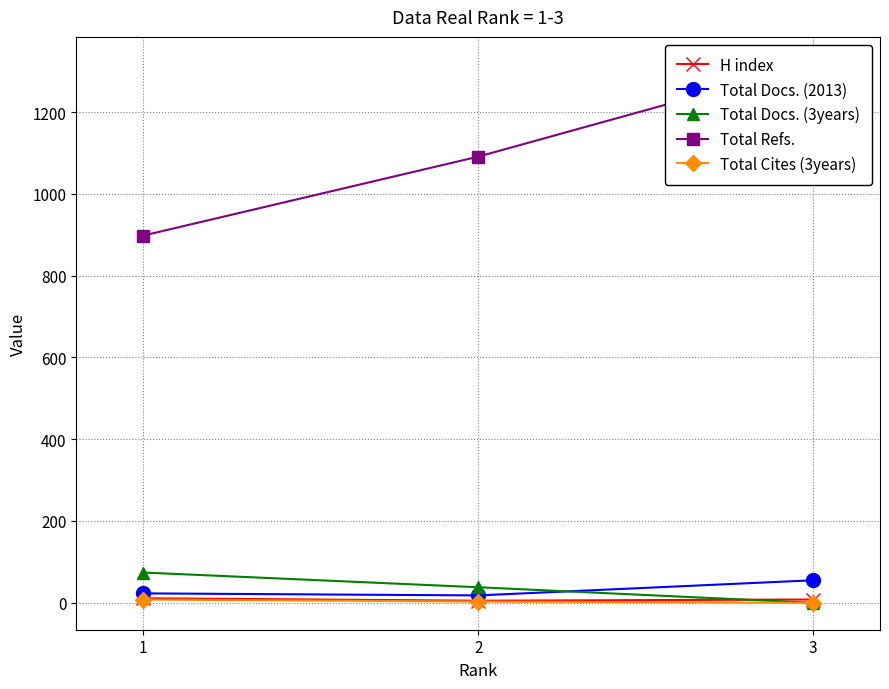

What is the spread (max minus min) of values at 2?

1088